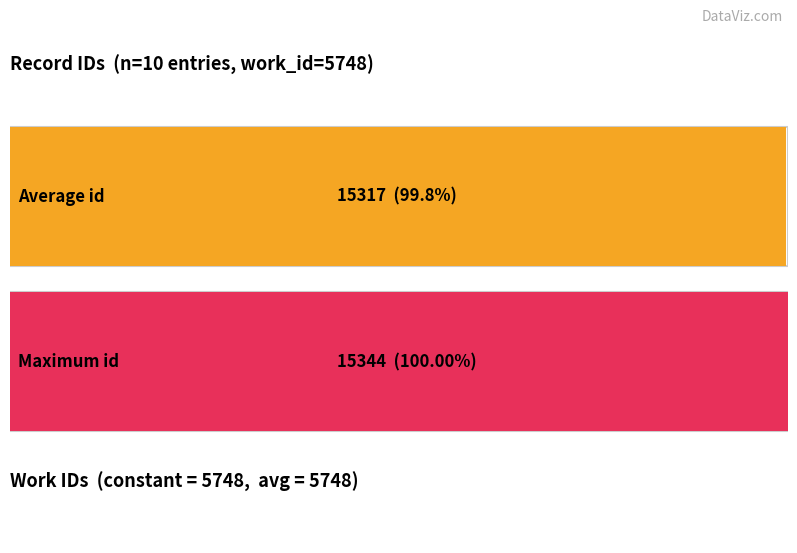

What is the difference between the maximum and minimum values in the id series?

37